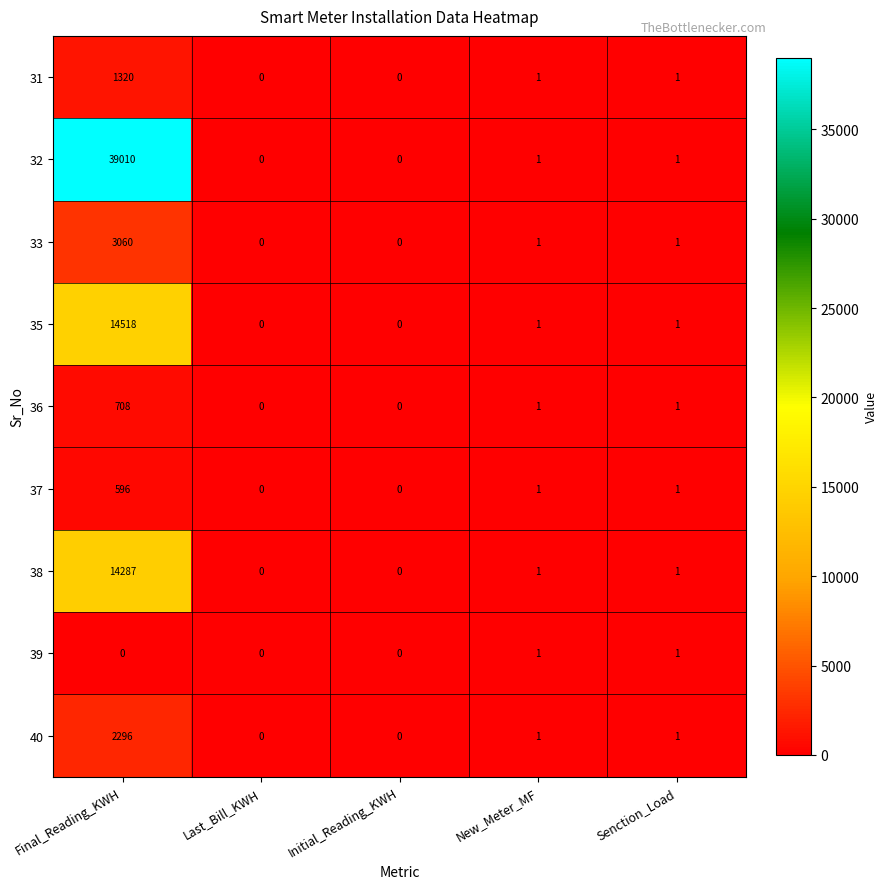

Rank the series by their maximum value, from highest to lowest.

32, 35, 38, 33, 40, 31, 36, 37, 39